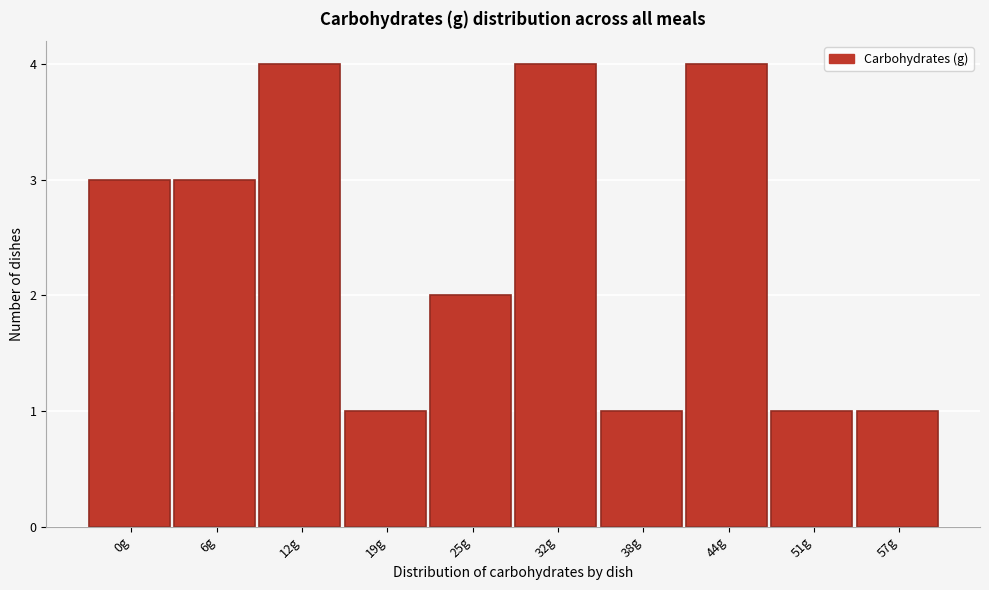

Reading right to left, list all the values displayed in this chart.

1	1	4	1	4	2	1	4	3	3